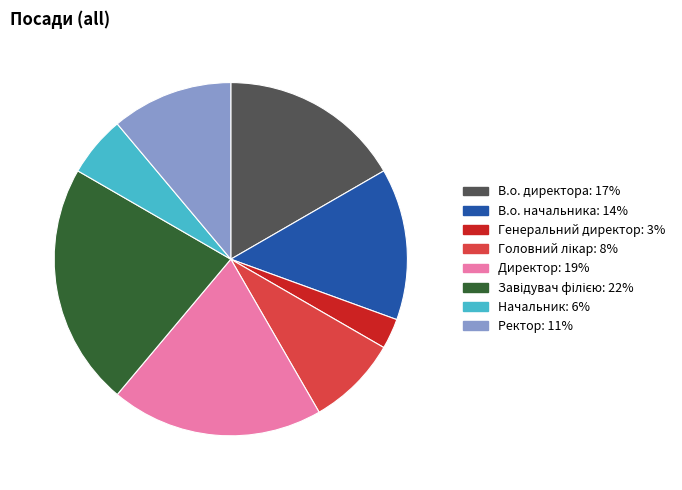

Count the number of slices in the pie.

8